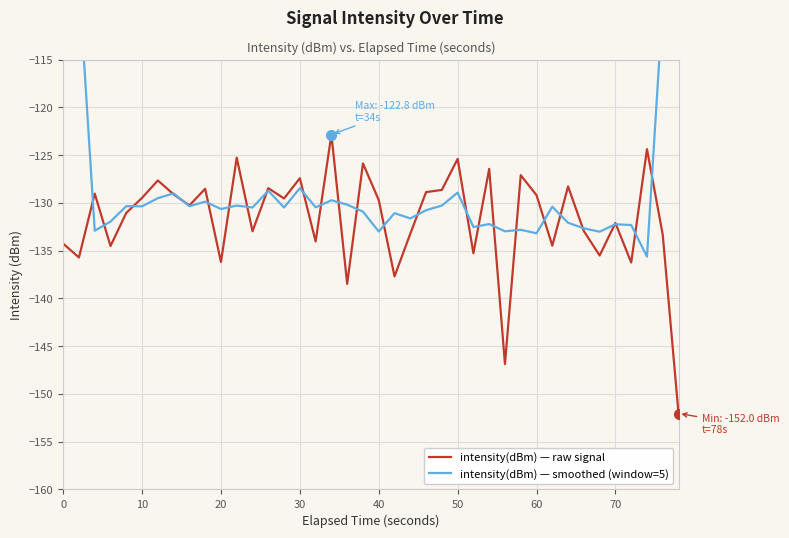

What is the sum of all intensity(dBm) — raw signal values?

-5268.4